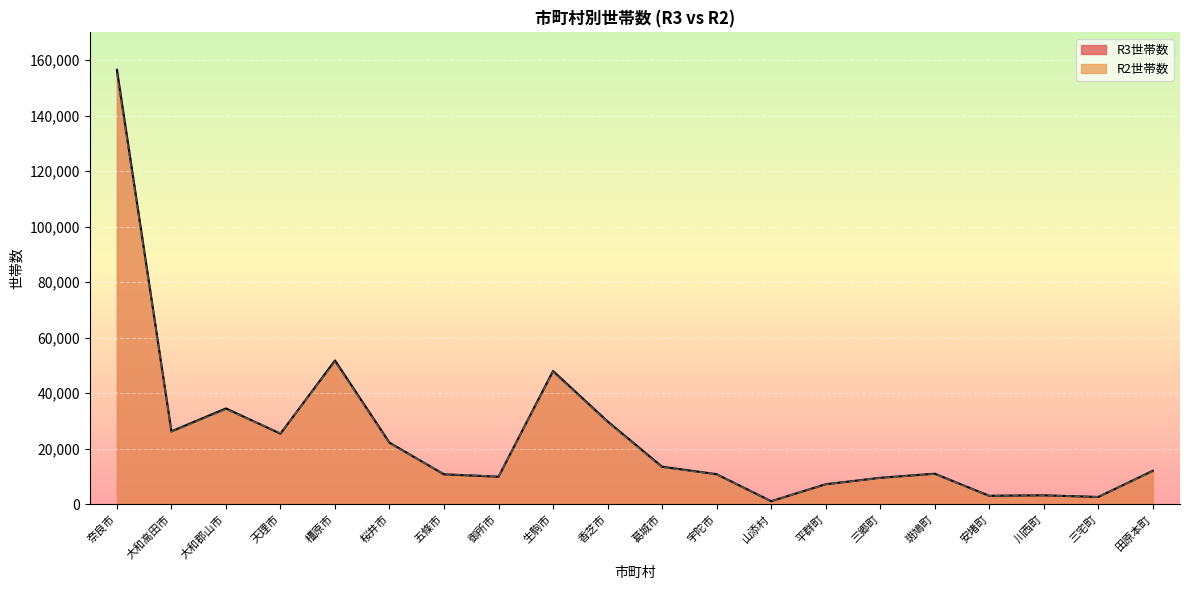

What is the value of the R2世帯数 point at the 20th from the left?

11905